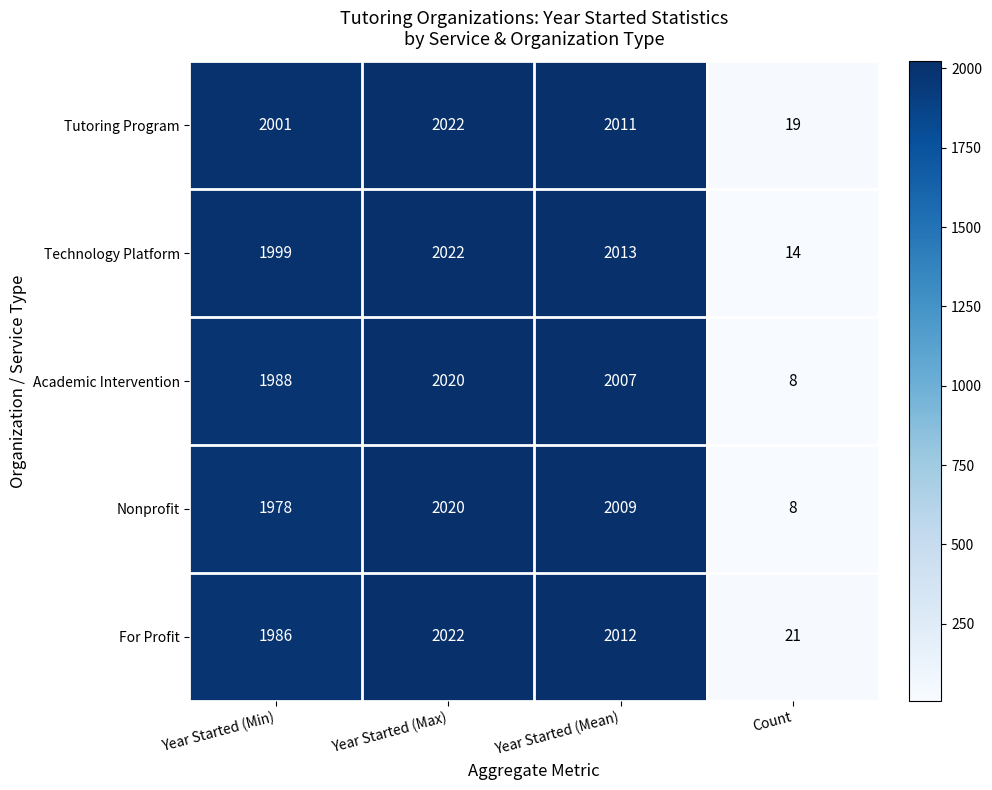

Which series changed the most between Year Started (Max) and Year Started (Mean)?

Academic Intervention